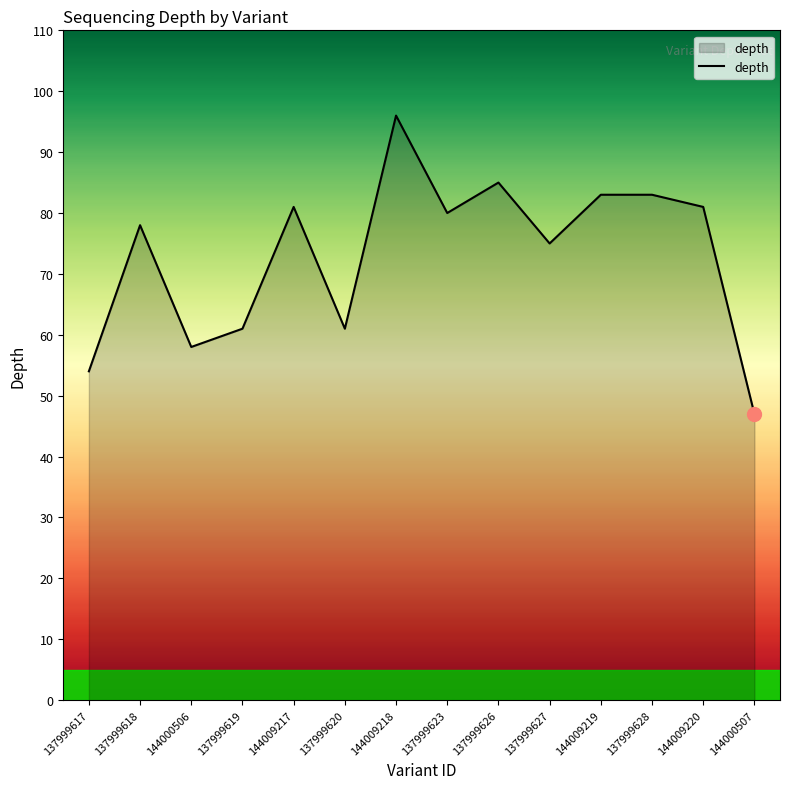

Reading left to right, list all the values displayed in this chart.

54	78	58	61	81	61	96	80	85	75	83	83	81	47